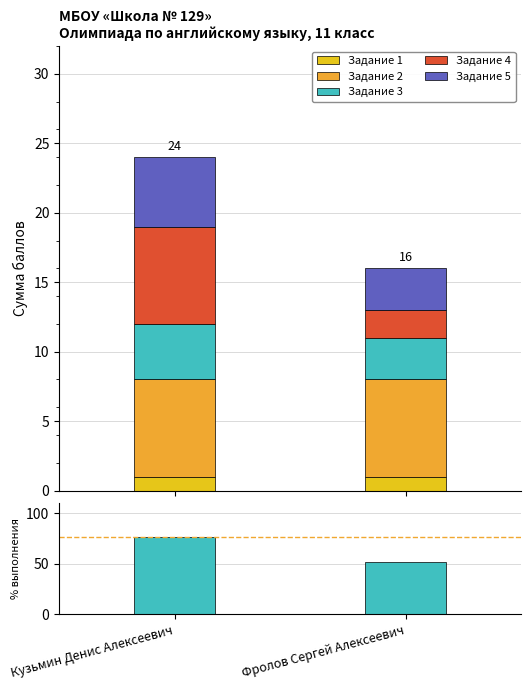

How many data points in Процент выполнения are less than 77?

1